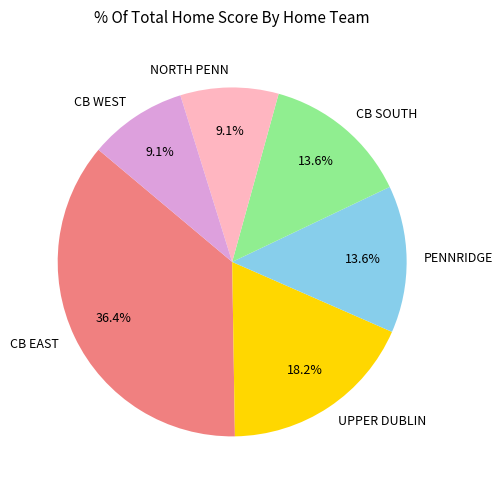

Do CB WEST and NORTH PENN together represent more than half of the pie?

No